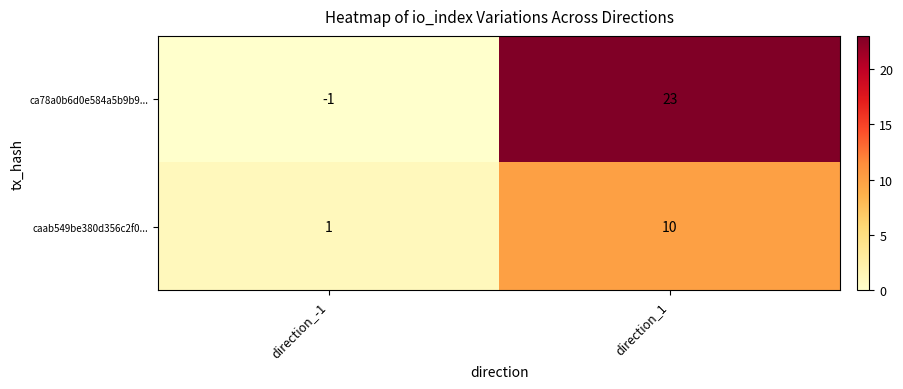

Which series changed the most between direction_-1 and direction_1?

ca78a0b6d0e584a5b9b9...